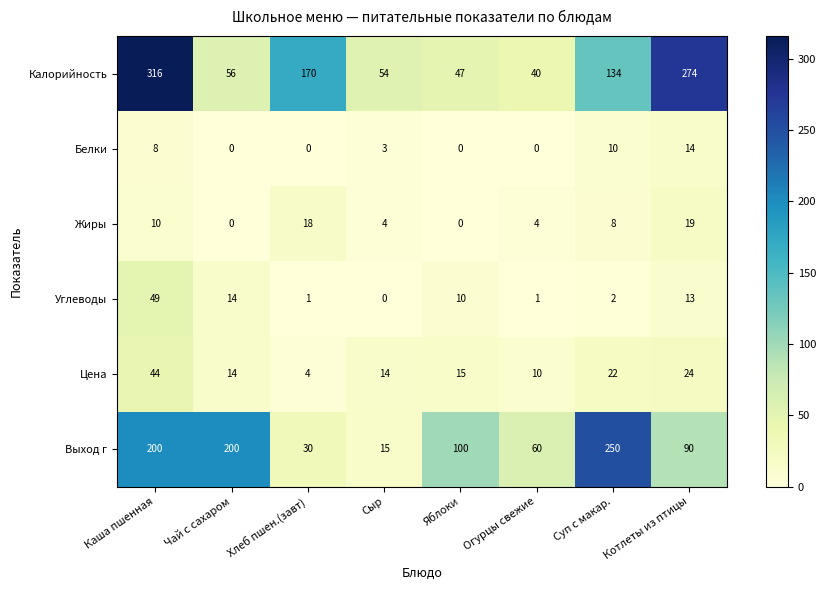

Rank the series by their maximum value, from highest to lowest.

Калорийность, Выход г, Углеводы, Цена, Жиры, Белки